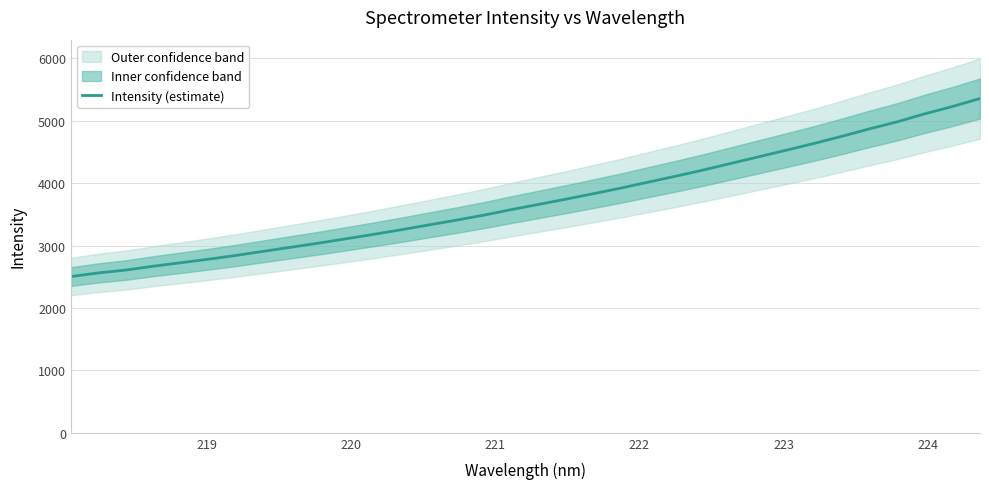

Reading left to right, transcribe all the data shown in this chart.

2504.2	2562.7	2608.8	2670.6	2726.2	2782.9	2843.3	2909.5	2975.3	3040.8	3111.2	3181.9	3255.6	3332.9	3409.4	3490.0	3578.6	3663.2	3747.7	3835.8	3925.7	4022.3	4117.6	4216.9	4322.2	4427.8	4533.1	4640.2	4753.7	4872.6	4984.6	5112.6	5228.7	5357.1